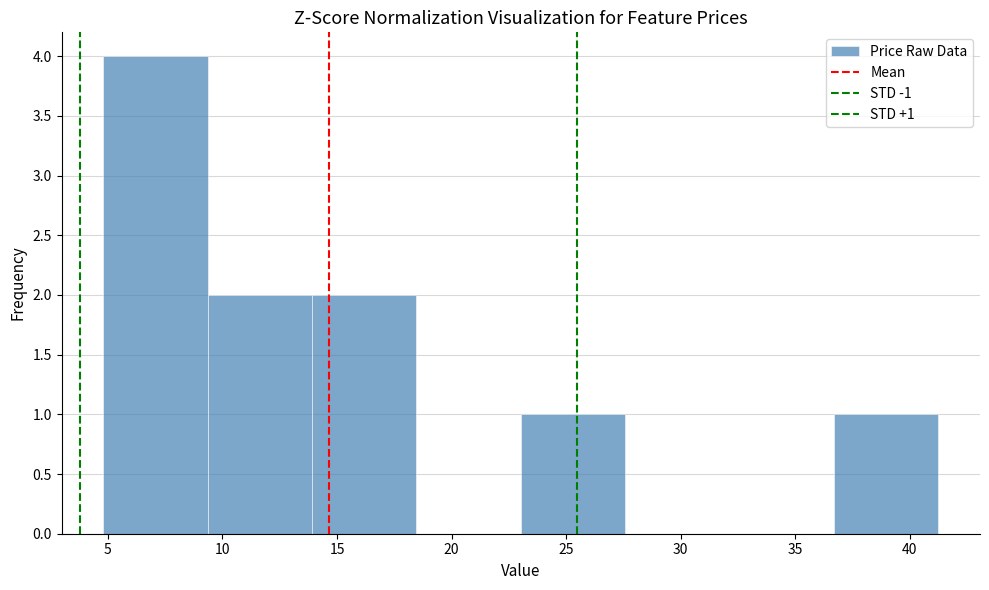

Which range on the x-axis has the tallest bar?

5.0 to 9.5